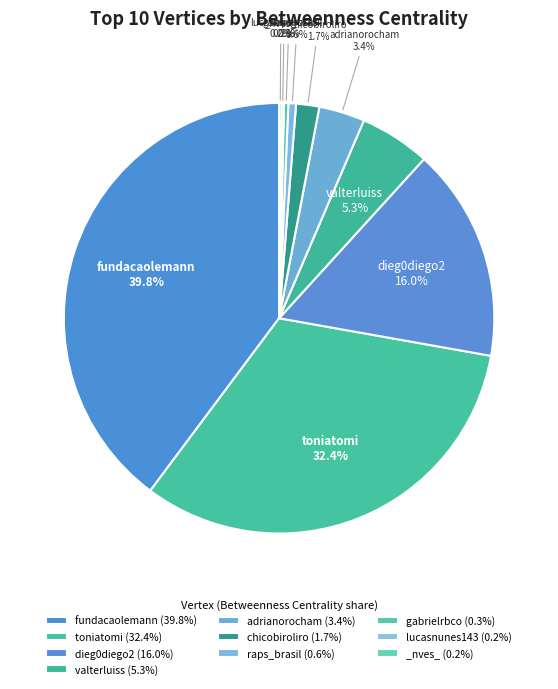

What is the smallest slice in the pie chart?

lucasnunes143